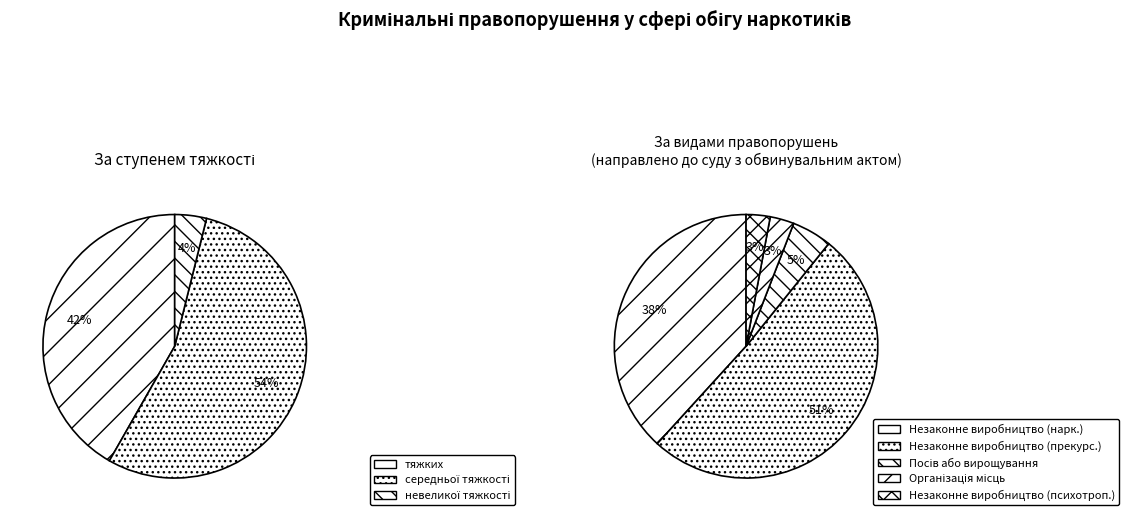

To the nearest percent, what portion does невеликої тяжкості represent?

4%